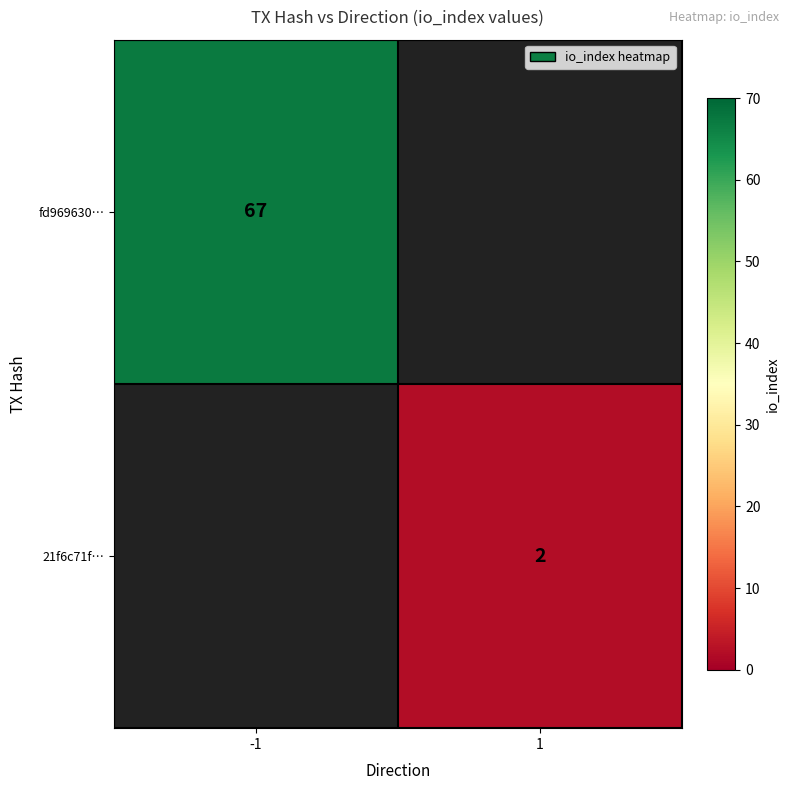

Is the value of fd969630… at -1 greater than the value of 21f6c71f… at 1?

Yes